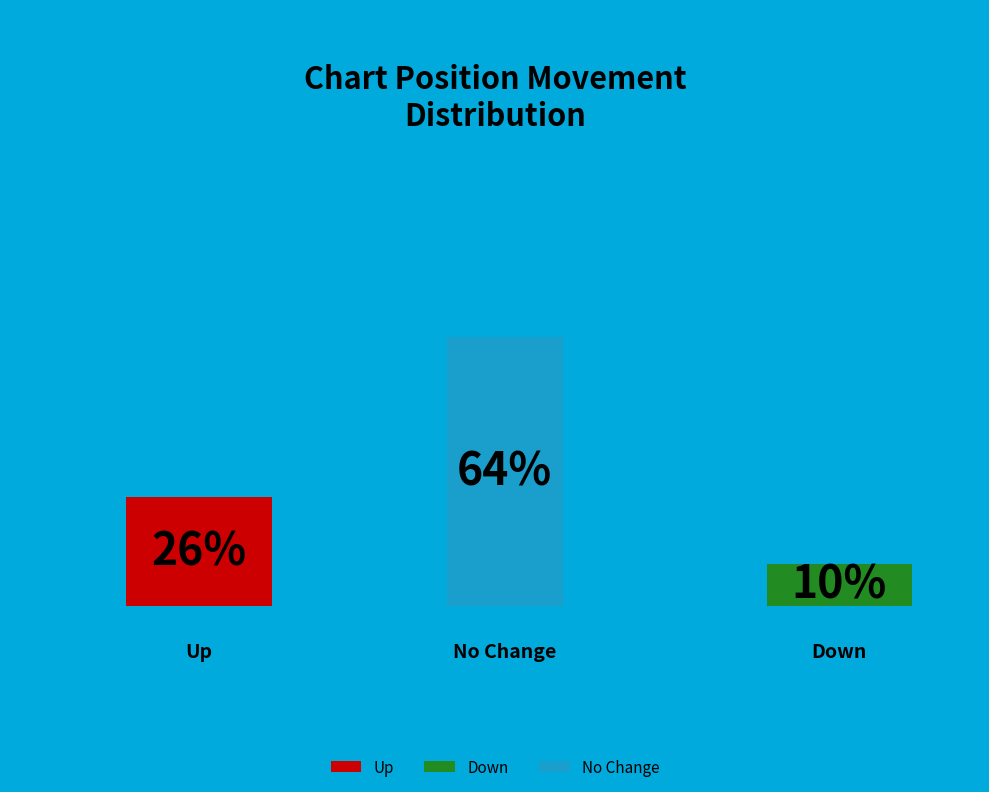

How many slices are in this pie chart?

3